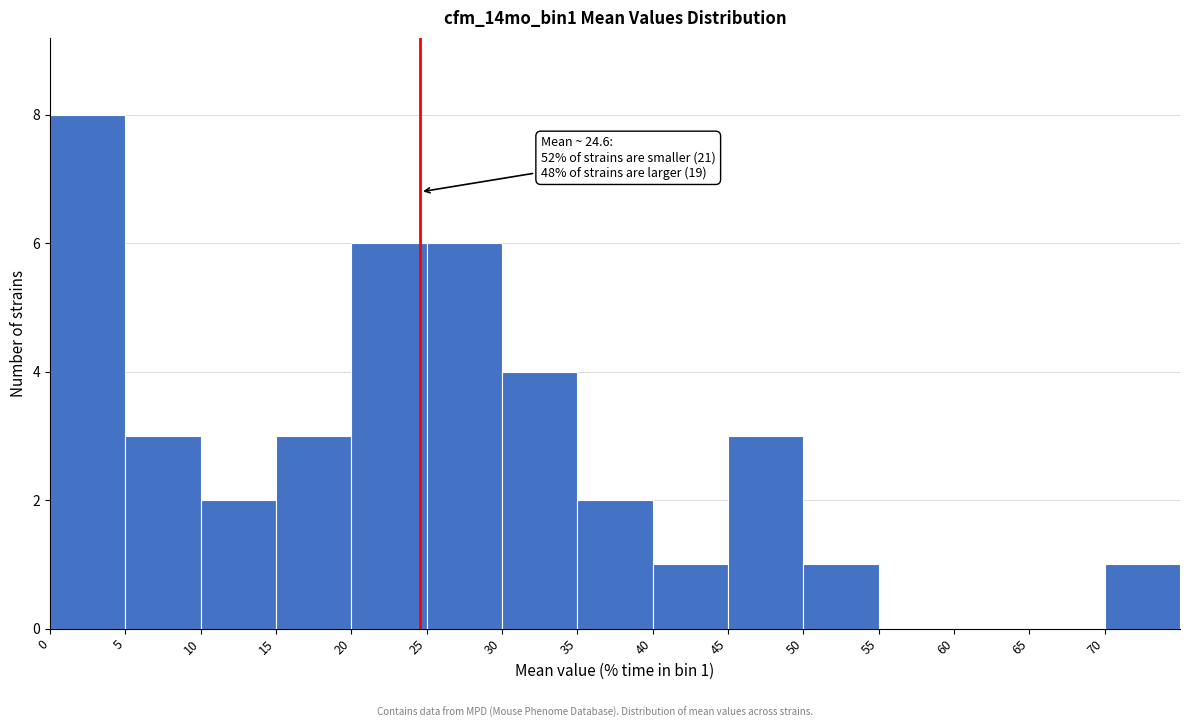

Over which range of the x-axis is the bar tallest?

0 to 5